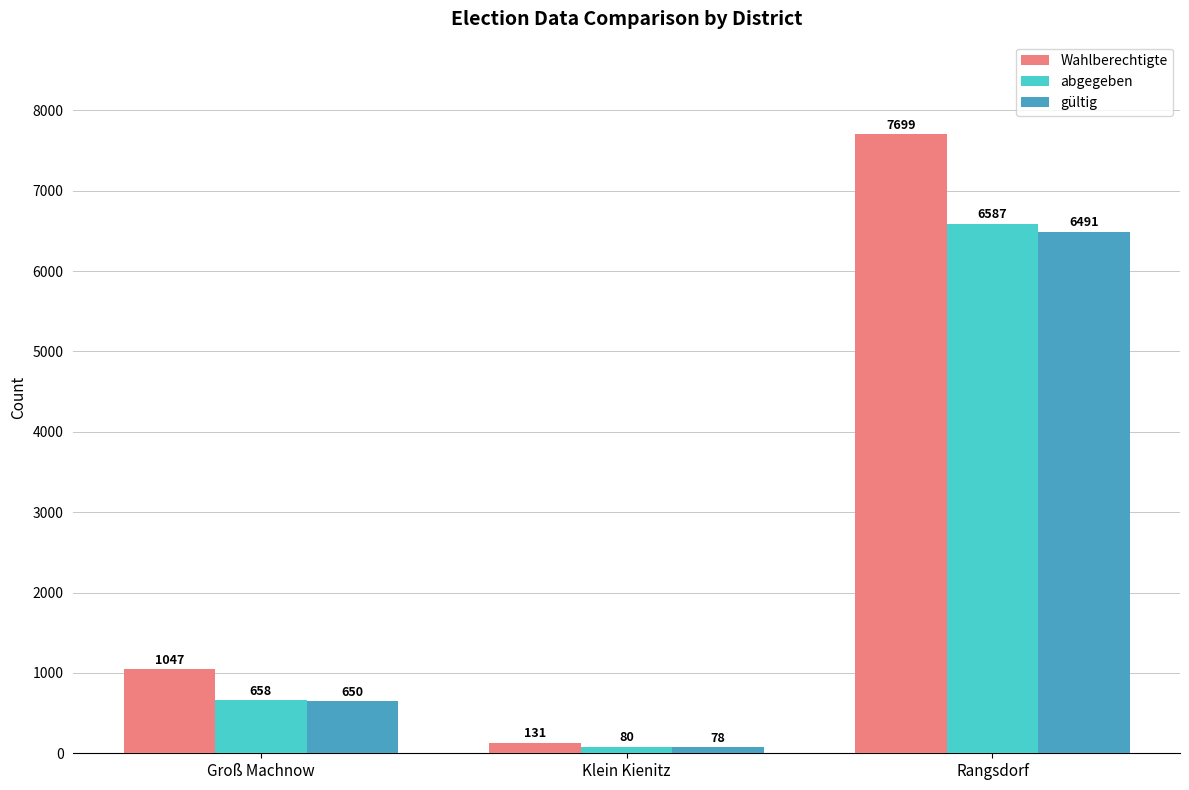

Rank the series at Rangsdorf from lowest to highest value.

gültig, abgegeben, Wahlberechtigte